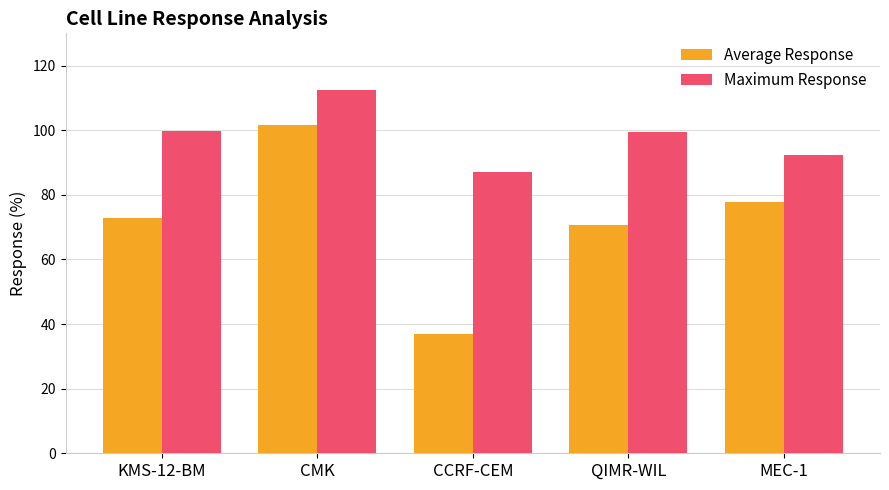

Which series has the widest spread of values?

Average Response